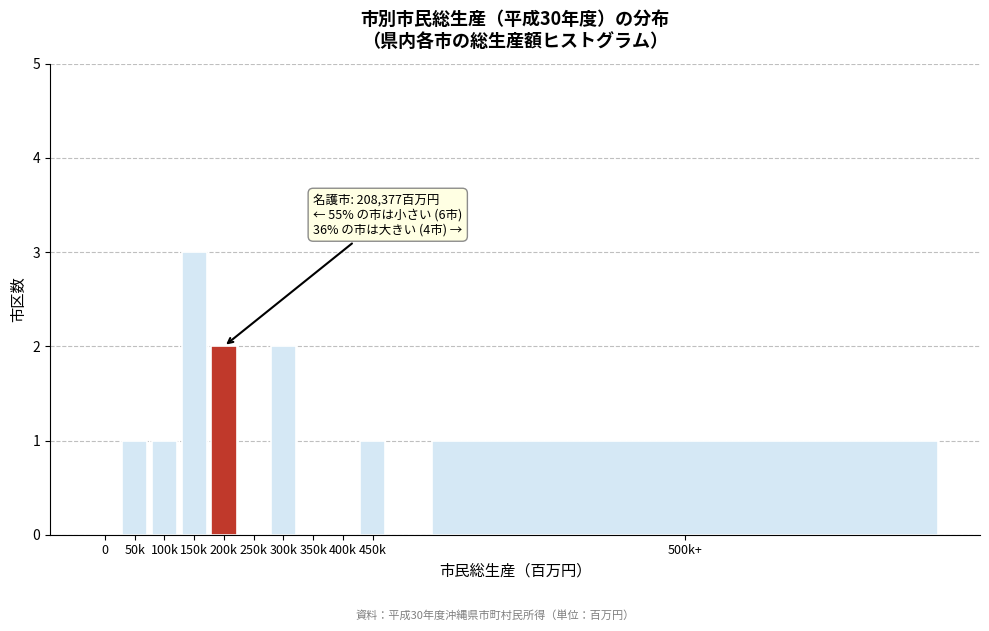

Reading right to left, list all the values displayed in this chart.

500k+=1	450k=1	400k=0	350k=0	300k=2	250k=0	200k=2	150k=3	100k=1	50k=1	0=0